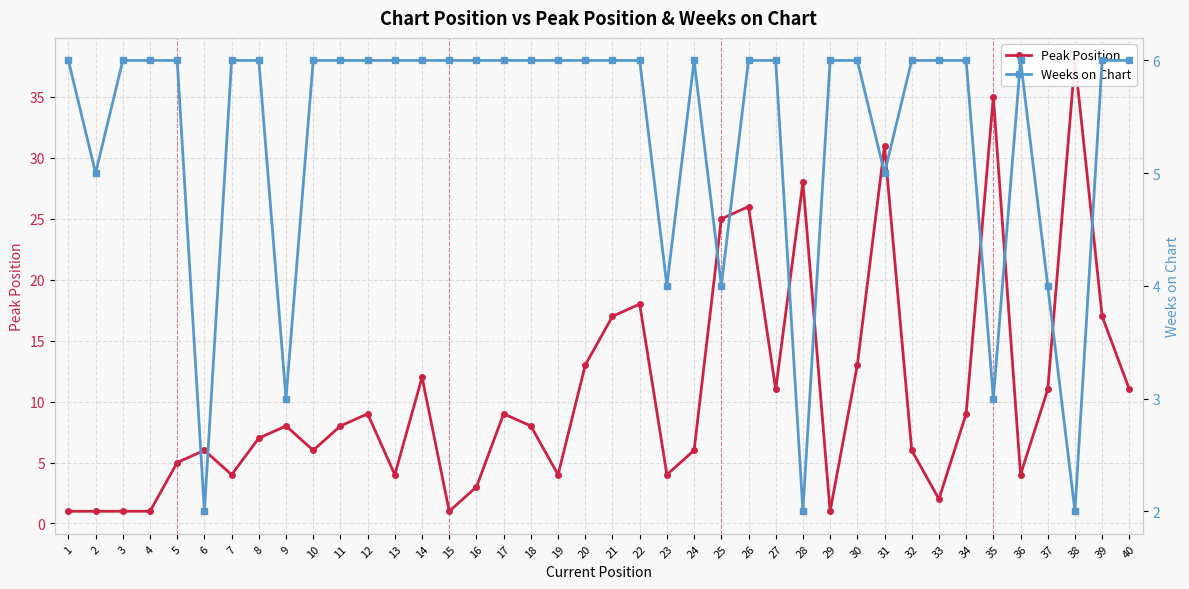

Which series has the largest total across all categories?

Peak Position